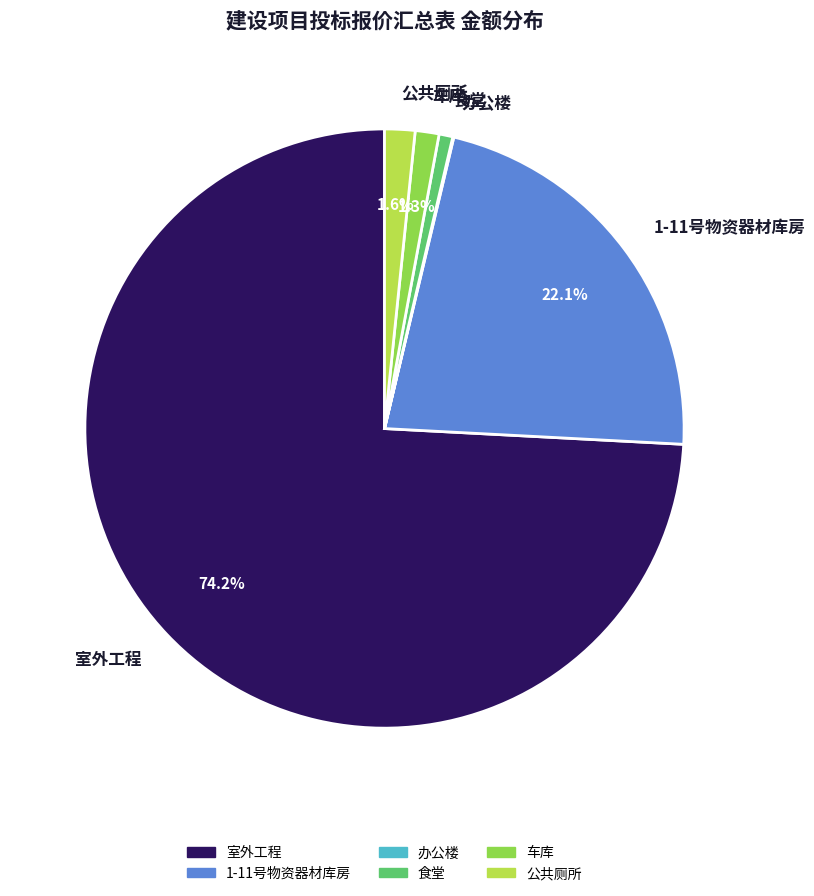

Which category has the biggest portion of the pie?

室外工程